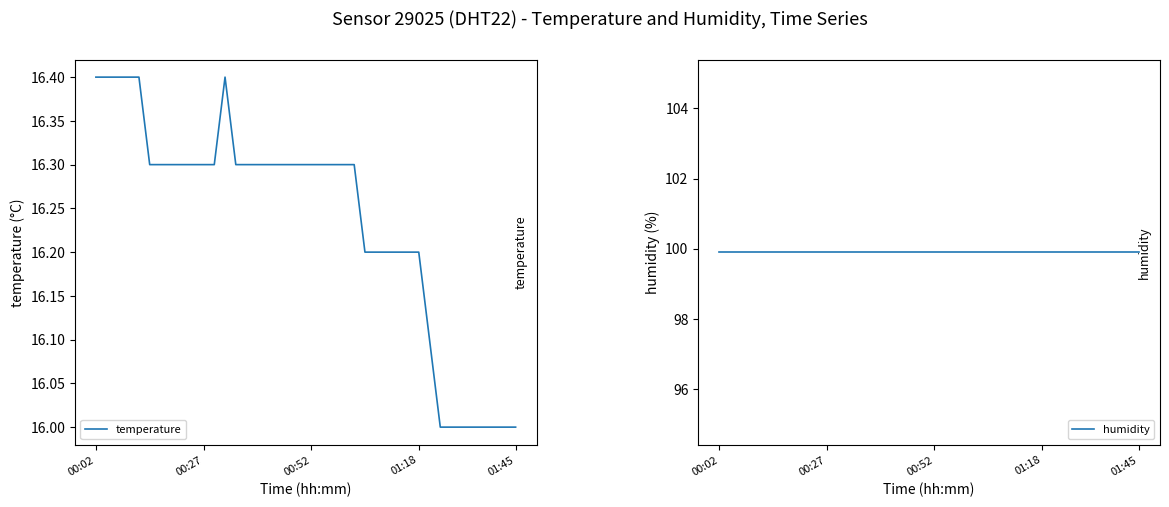

Does the chart display data point markers on the line(s)?

No